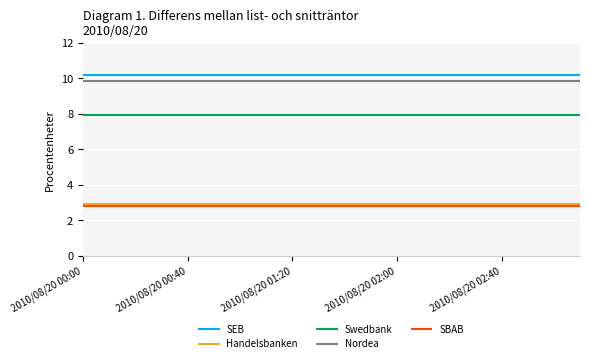

What is the minimum value for Swedbank?

8.0